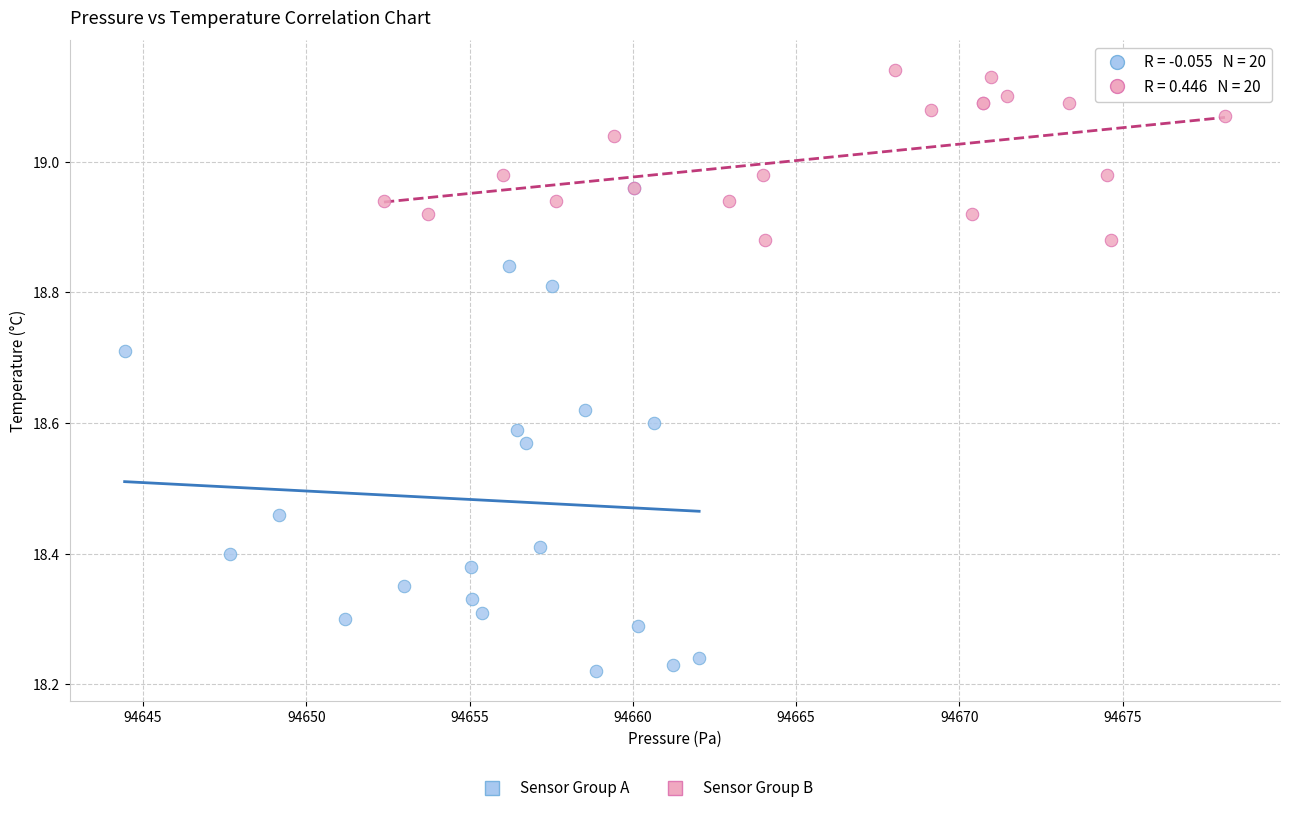

Which series contains the highest Y value?

Sensor Group B